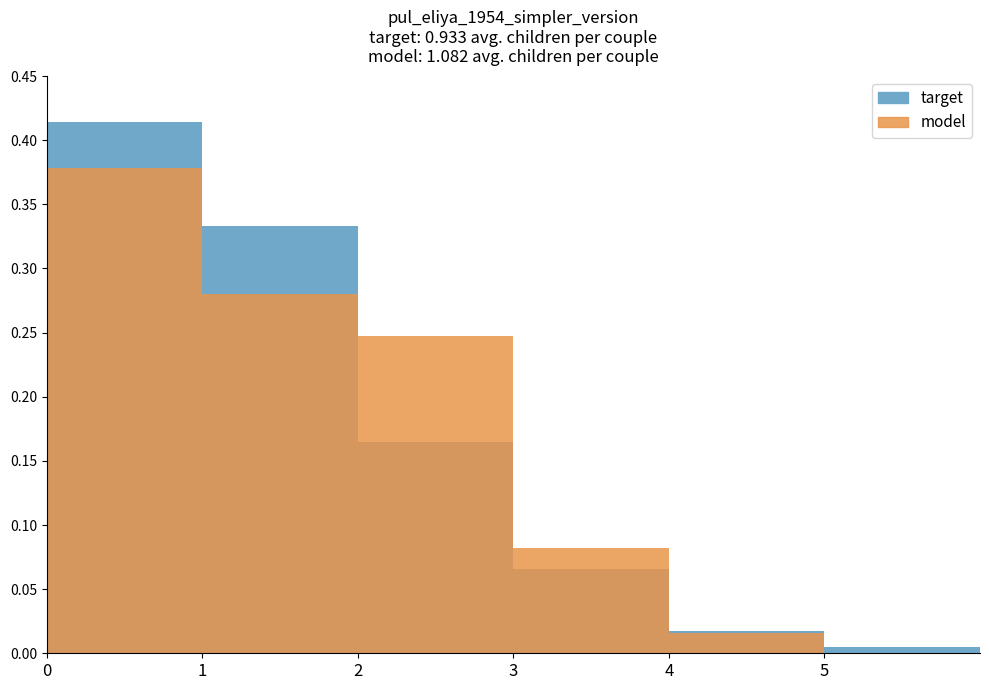

Reading right to left, transcribe all the data shown in this chart.

target: 5=0.0	4=0.0	3=0.1	2=0.2	1=0.3	0=0.4
model: 5=0.0	4=0.0	3=0.1	2=0.2	1=0.3	0=0.4